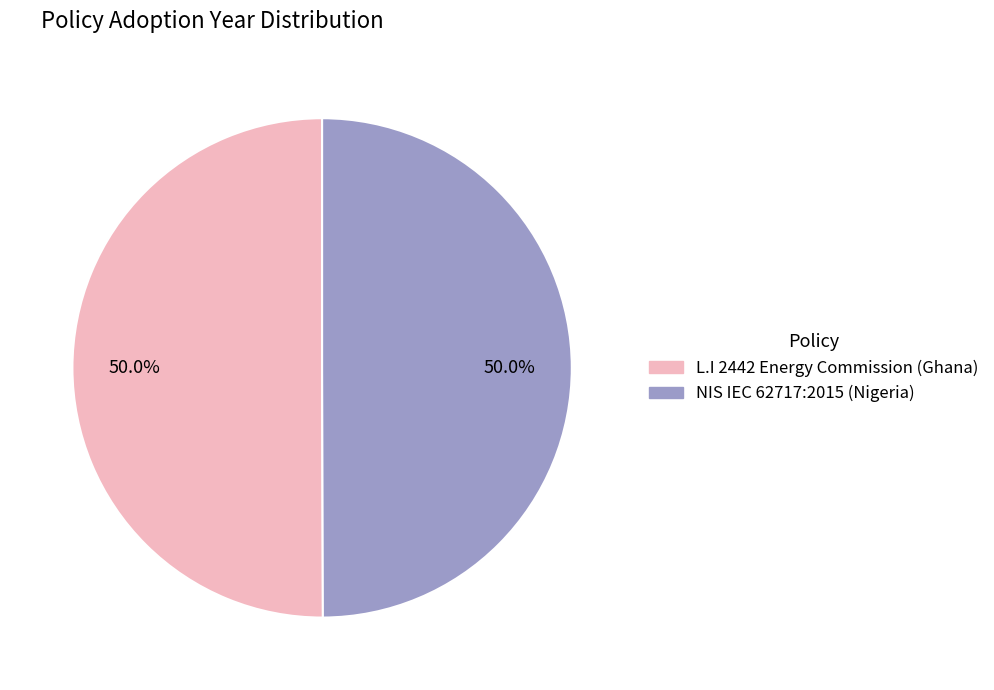

How many segments does this pie chart have?

2